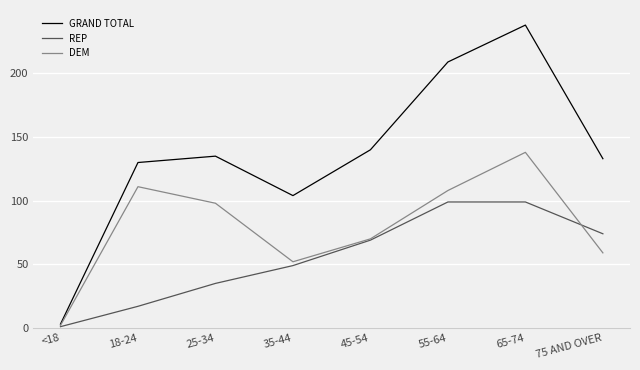

The DEM series shows 155 at 25-34. True or false?

False